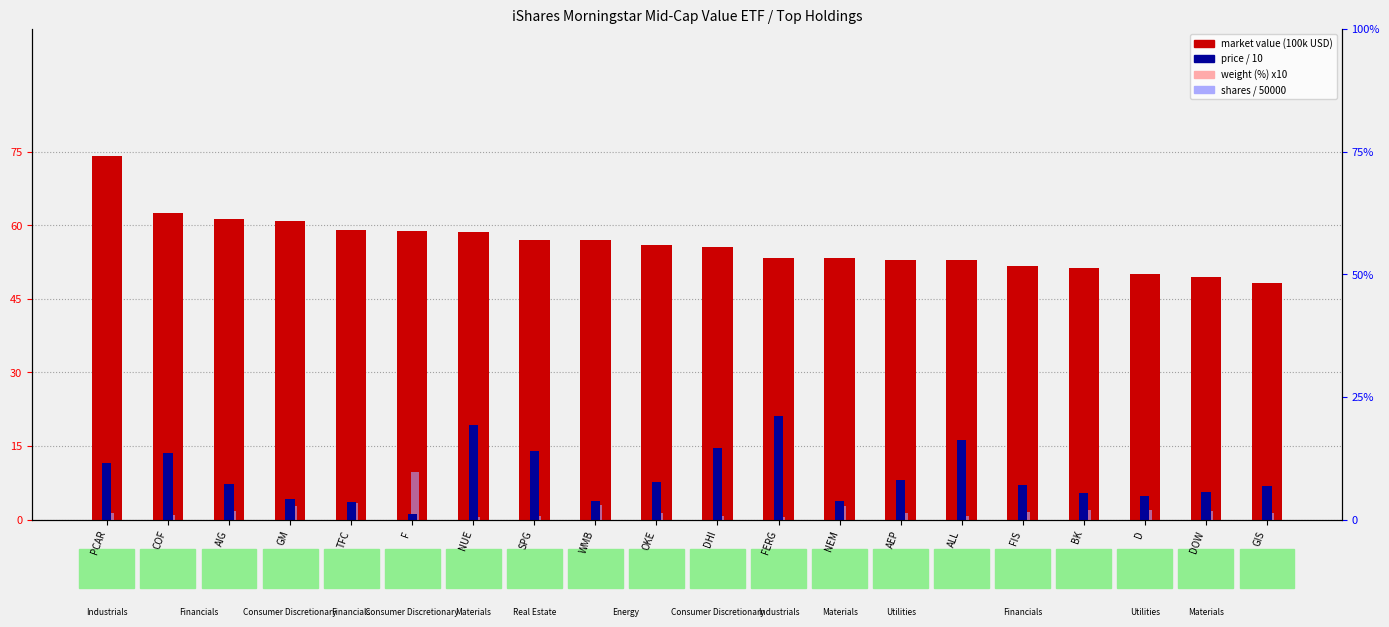

The value of shares / 50000 at TFC is 2.1. True or false?

False